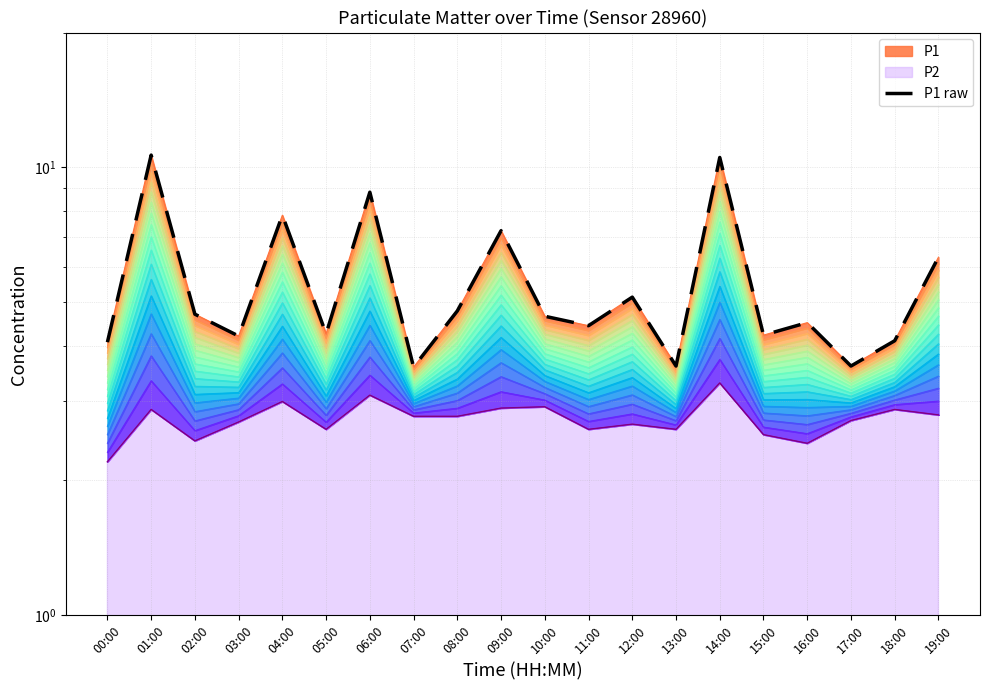

Reading right to left, list all the values displayed in this chart.

19:00=6.3	18:00=4.1	17:00=3.6	16:00=4.5	15:00=4.2	14:00=10.5	13:00=3.6	12:00=5.1	11:00=4.4	10:00=4.7	09:00=7.2	08:00=4.8	07:00=3.6	06:00=8.8	05:00=4.2	04:00=7.8	03:00=4.2	02:00=4.7	01:00=10.7	00:00=4.1